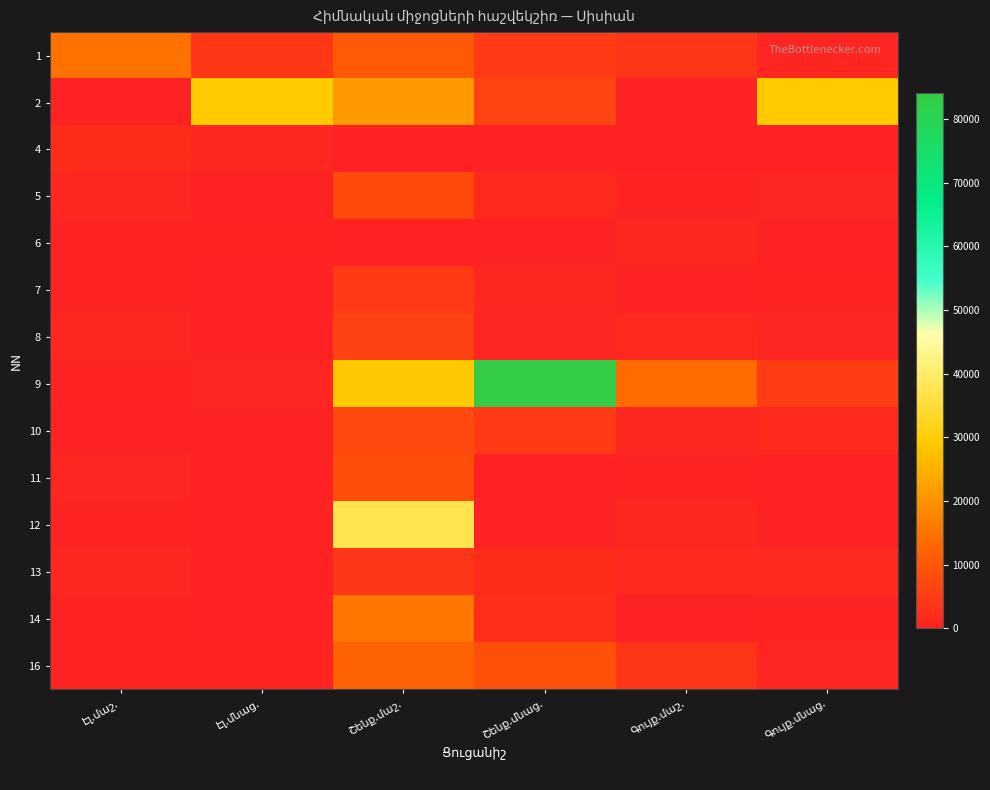

What is the total value across all series at Գույք.մաշ.?

29361.3